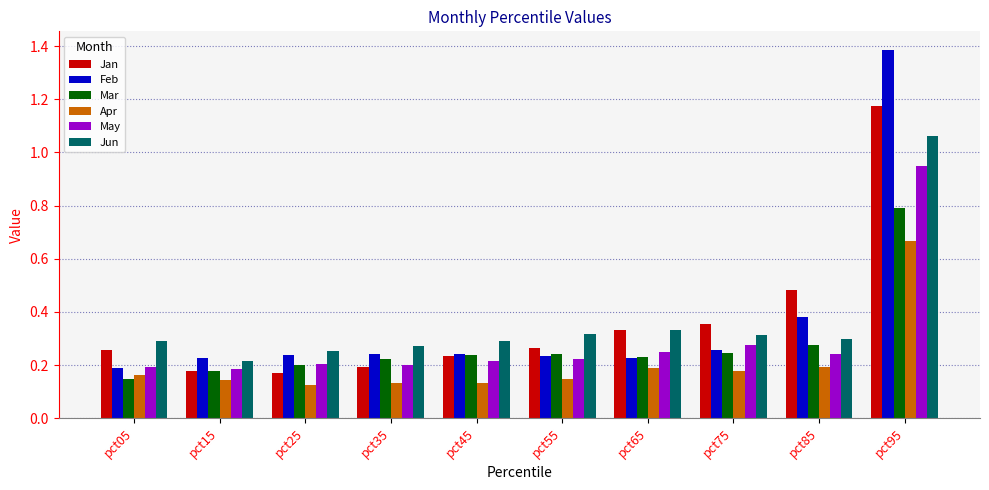

True or false: Mar has a value of 0.4 at pct55.

False